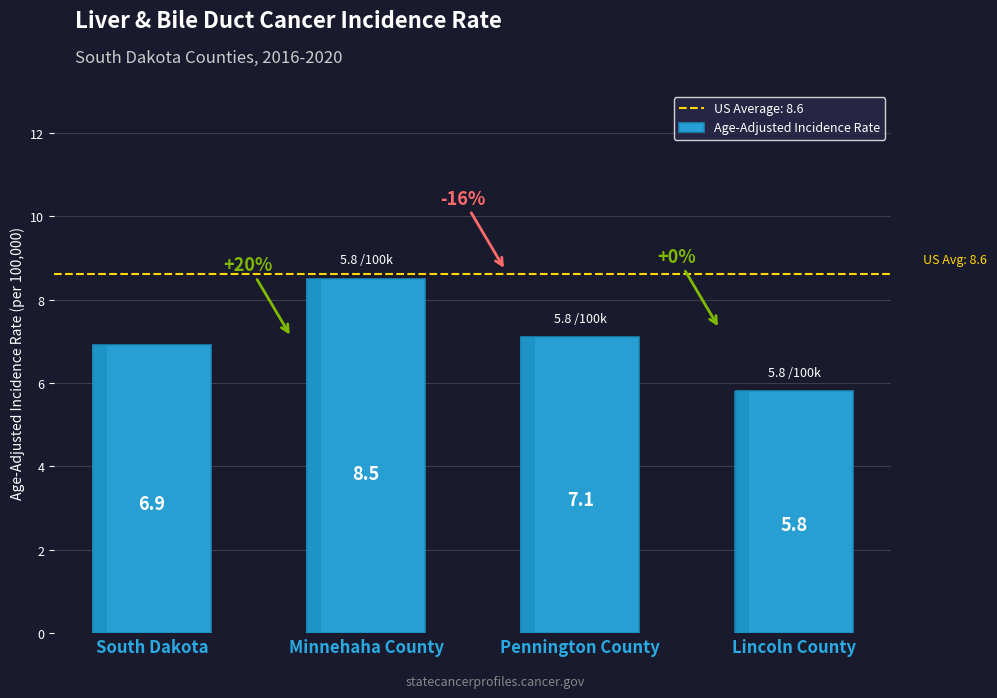

At which category does the chart reach its peak across all series?

Minnehaha County